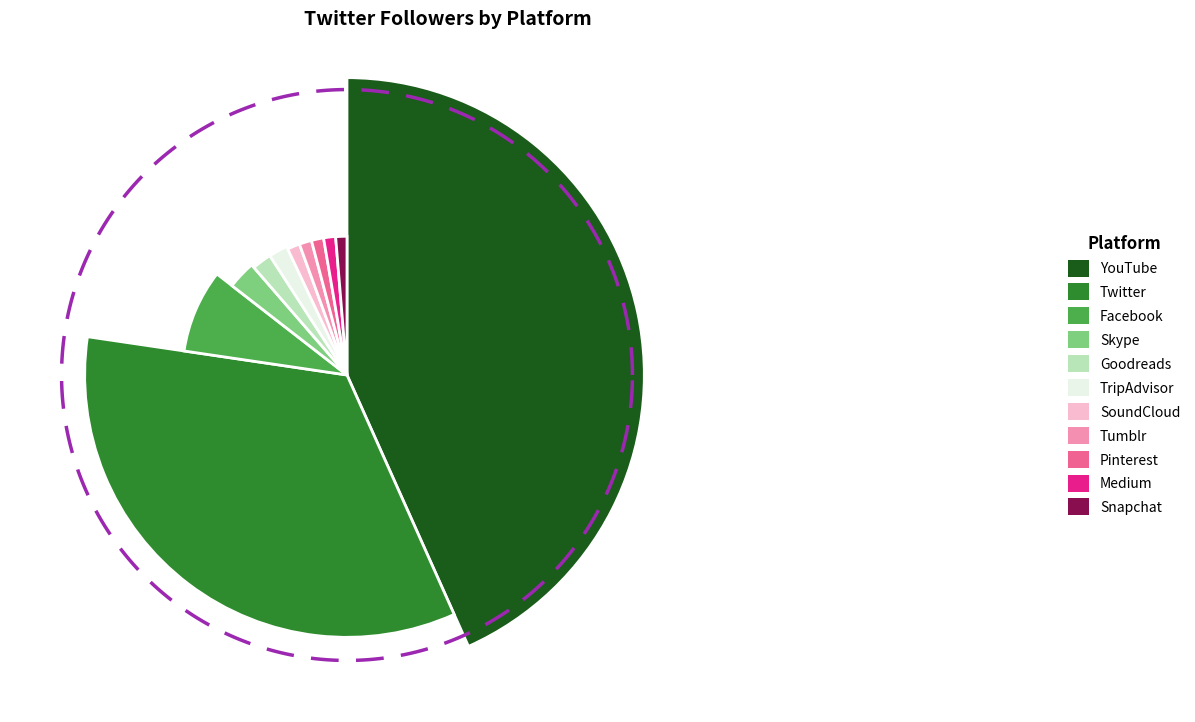

True or false: Skype accounts for 3% of the total.

True